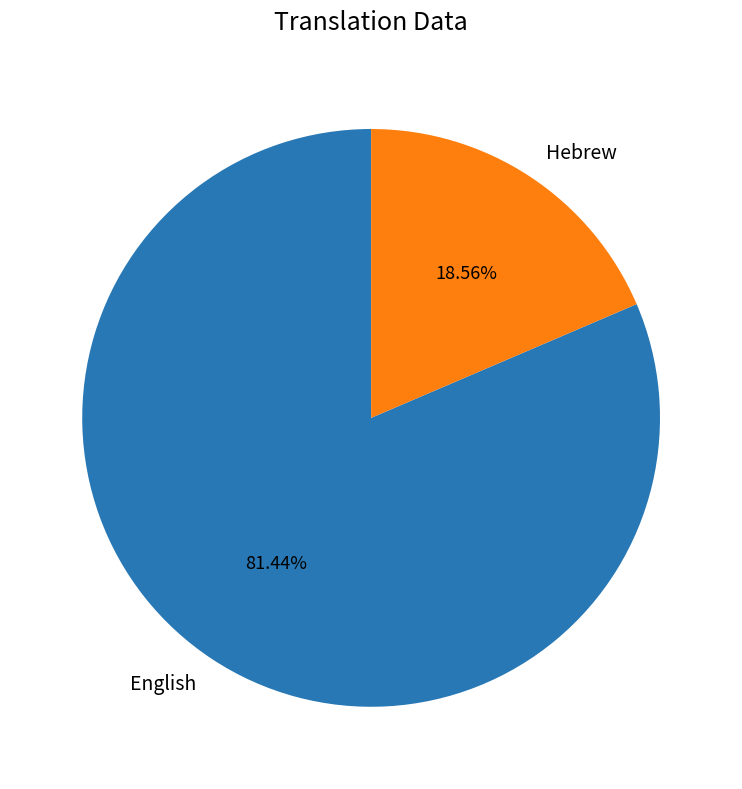

To the nearest percent, what is the combined percentage of English and Hebrew?

100%